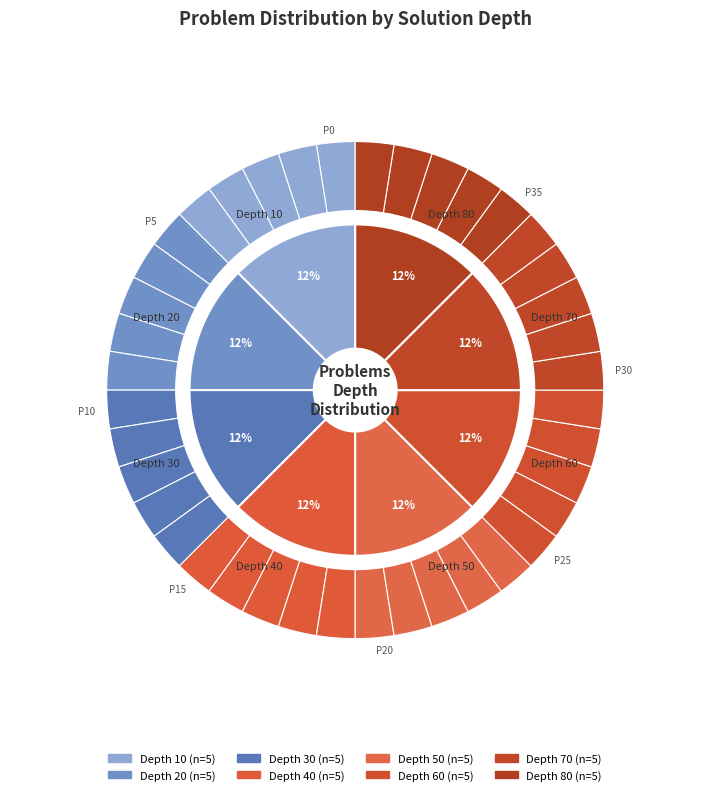

Is the sum of 19 and 36 greater than half?

No